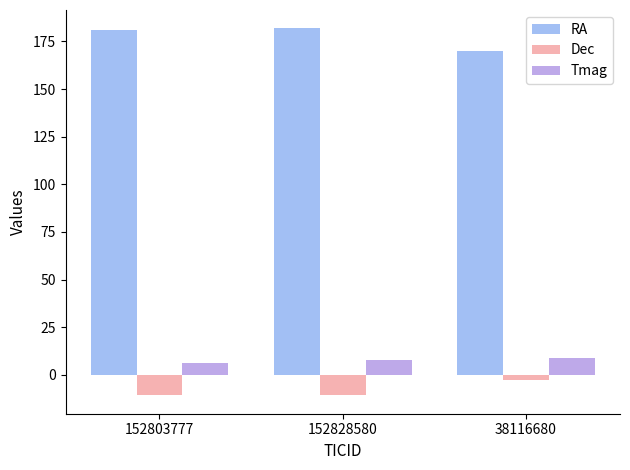

Which series has the largest total across all categories?

RA